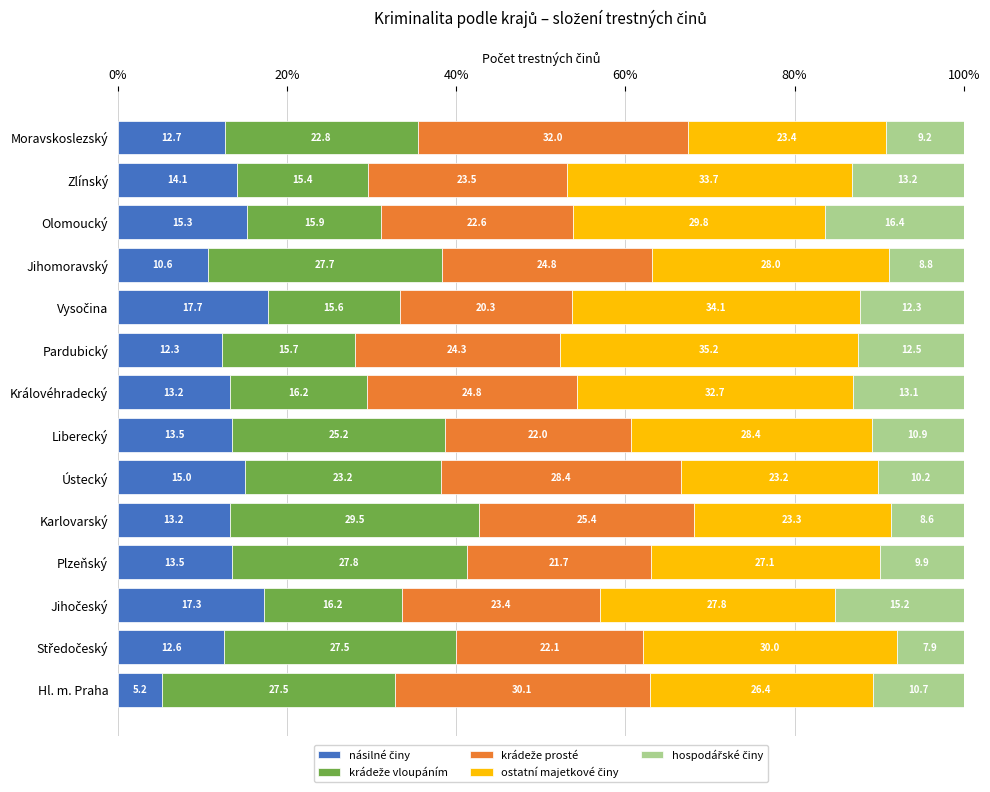

How many distinct data groups are displayed?

5